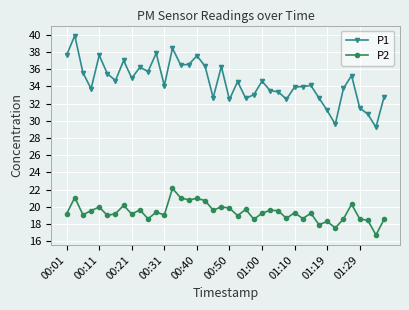

What is the value of the P1 point at the 29th from the left?

33.9